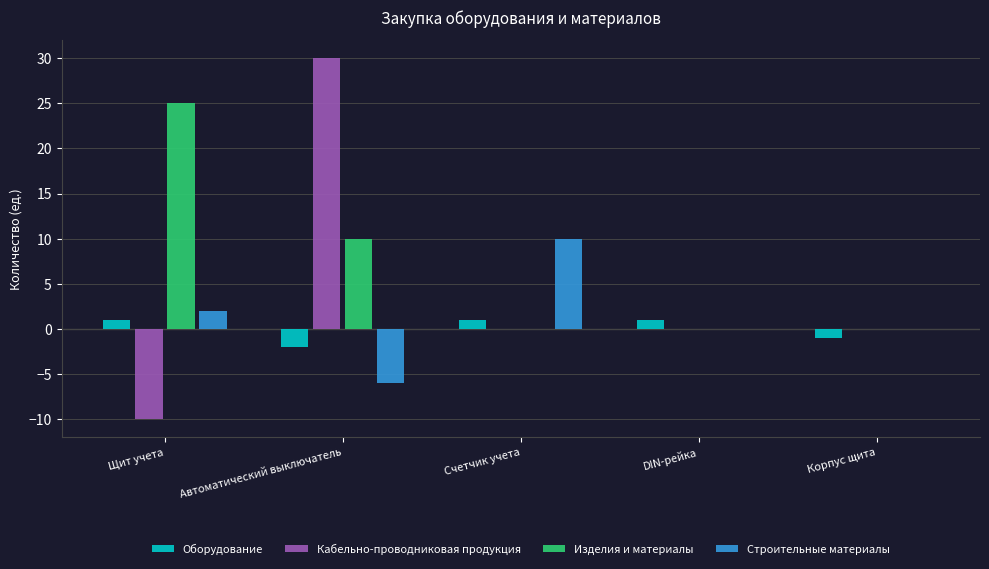

What is the spread (max minus min) of values at Щит учета?

35